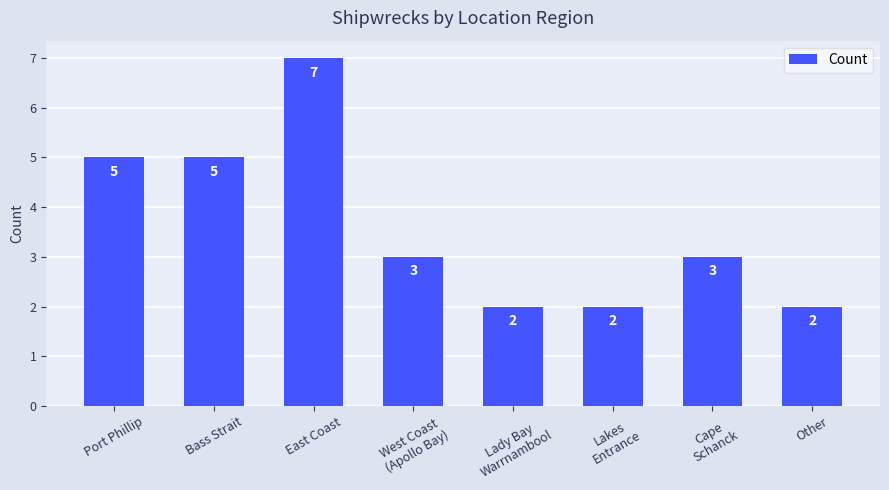

Read the value at East Coast.

7